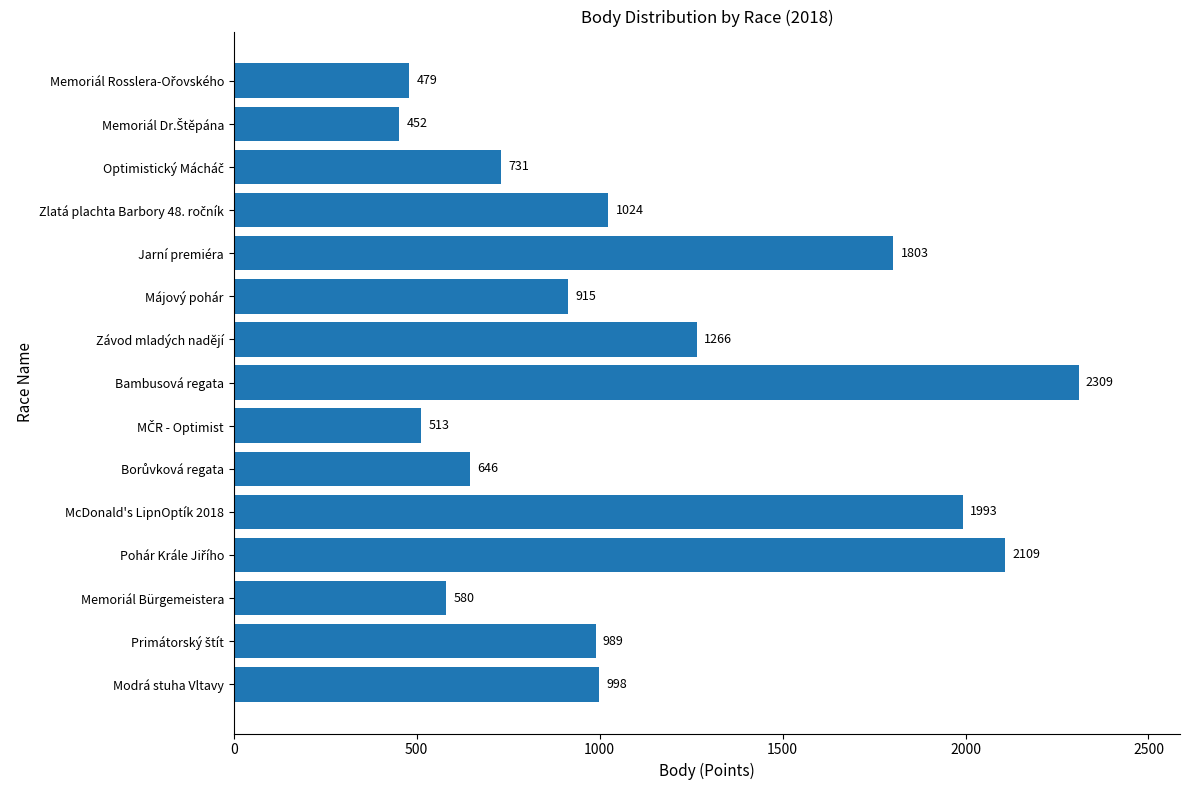

Where is the data nearest to the value 1380?

Závod mladých nadějí